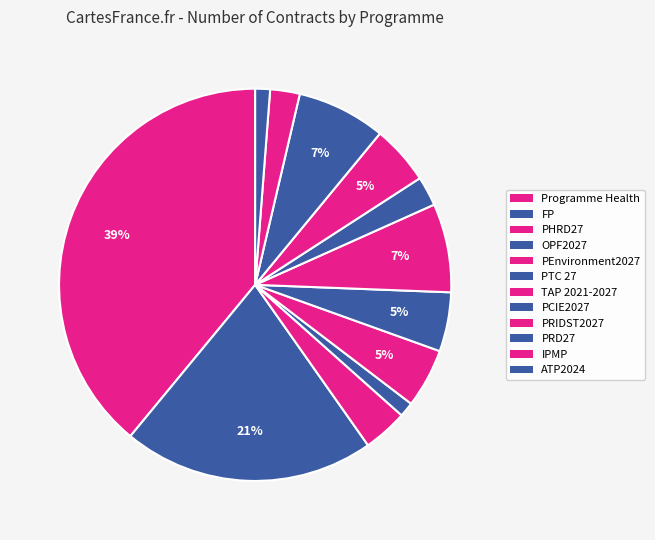

How many slices are in this pie chart?

12